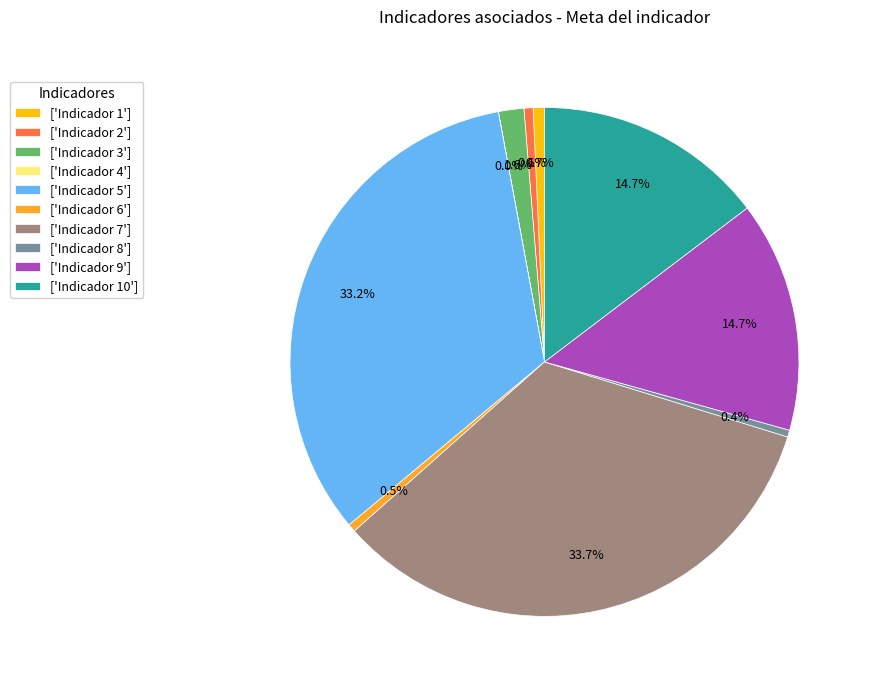

Which has a higher value, ['Indicador 3'] or ['Indicador 2']?

['Indicador 3']